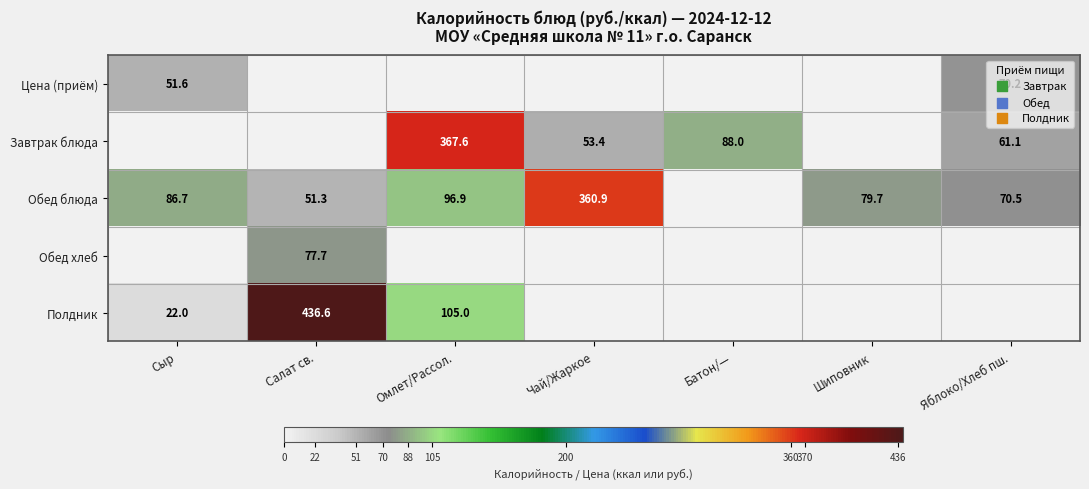

The Обед блюда series shows 42.9 at Яблоко/Хлеб пш.. True or false?

False